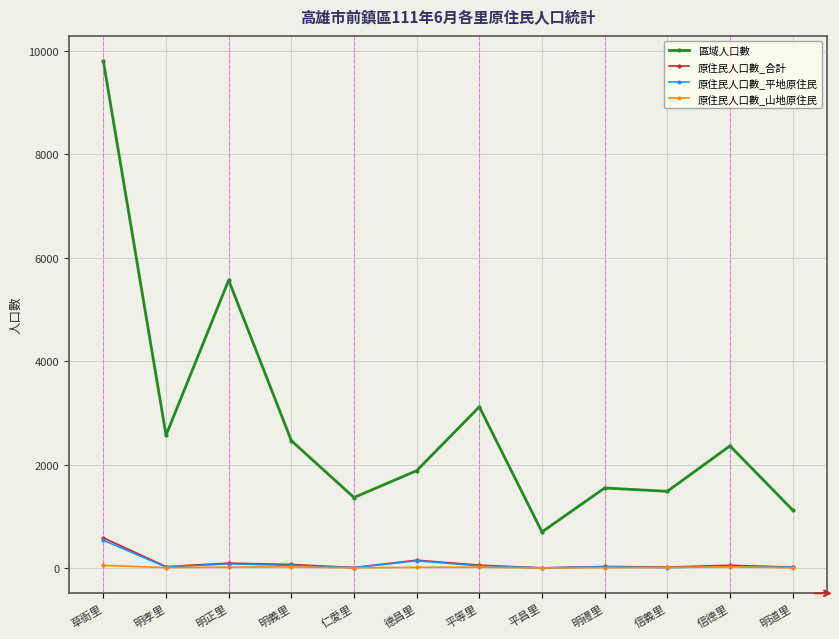

At how many categories does at least one series exceed 7909?

1